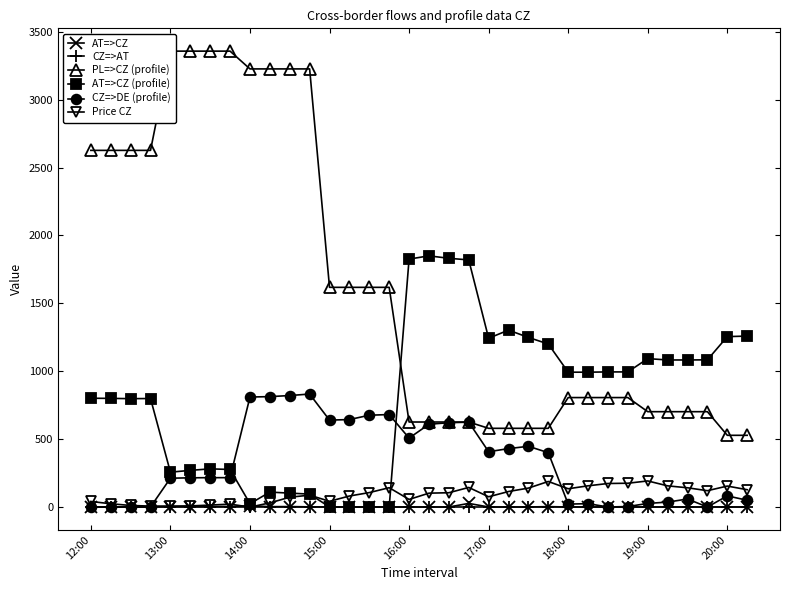

What is the highest value of the CZ=>DE (profile) series?

832.0